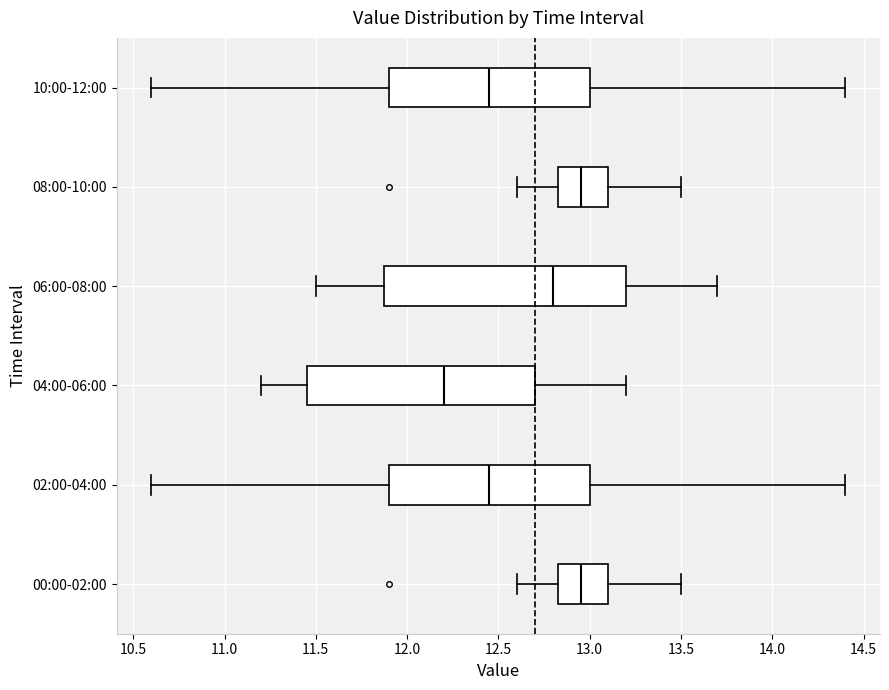

Reading bottom to top, transcribe this box plot: for each box, give where its median line is, the range the box spans, and where its two whiskers end, as read against the x-axis. The values are not printed on the chart, so give them approximately, as read against the axis.

00:00-02:00: median 12.95, box 12.85 to 13.10, whiskers 12.60 to 13.50
02:00-04:00: median 12.45, box 11.90 to 13.00, whiskers 10.60 to 14.40
04:00-06:00: median 12.20, box 11.45 to 12.70, whiskers 11.20 to 13.20
06:00-08:00: median 12.80, box 11.90 to 13.20, whiskers 11.50 to 13.70
08:00-10:00: median 12.95, box 12.85 to 13.10, whiskers 12.60 to 13.50
10:00-12:00: median 12.45, box 11.90 to 13.00, whiskers 10.60 to 14.40